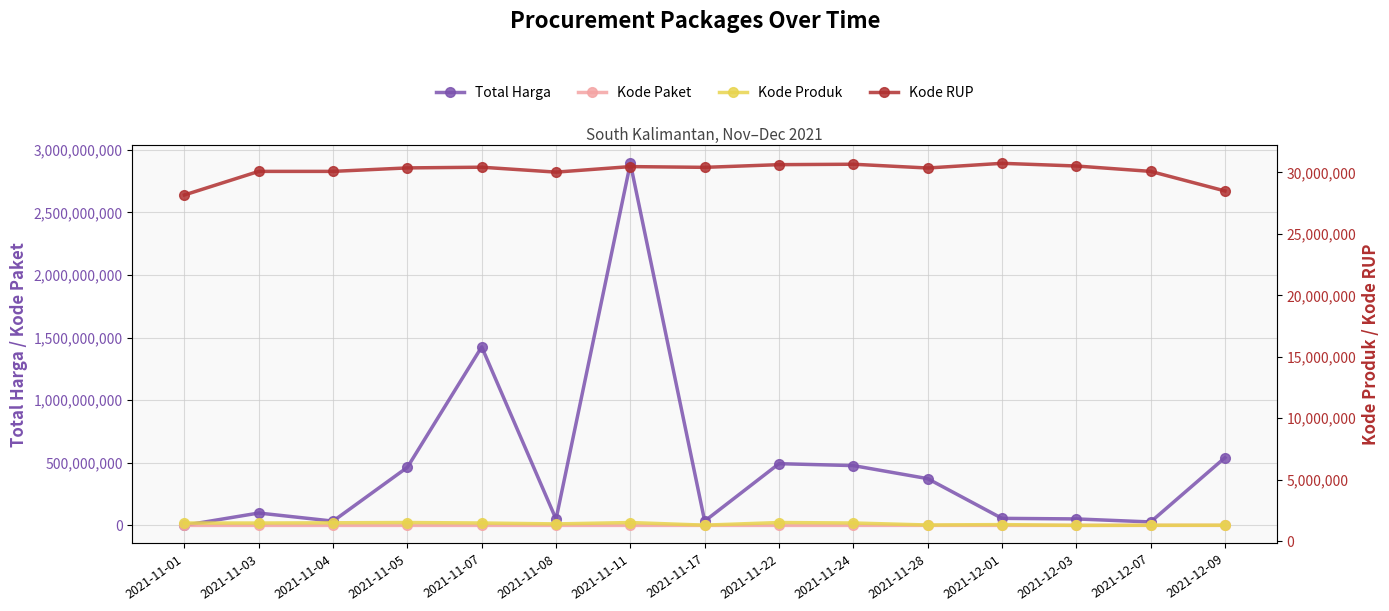

True or false: Kode Paket and Kode RUP intersect in this chart.

False